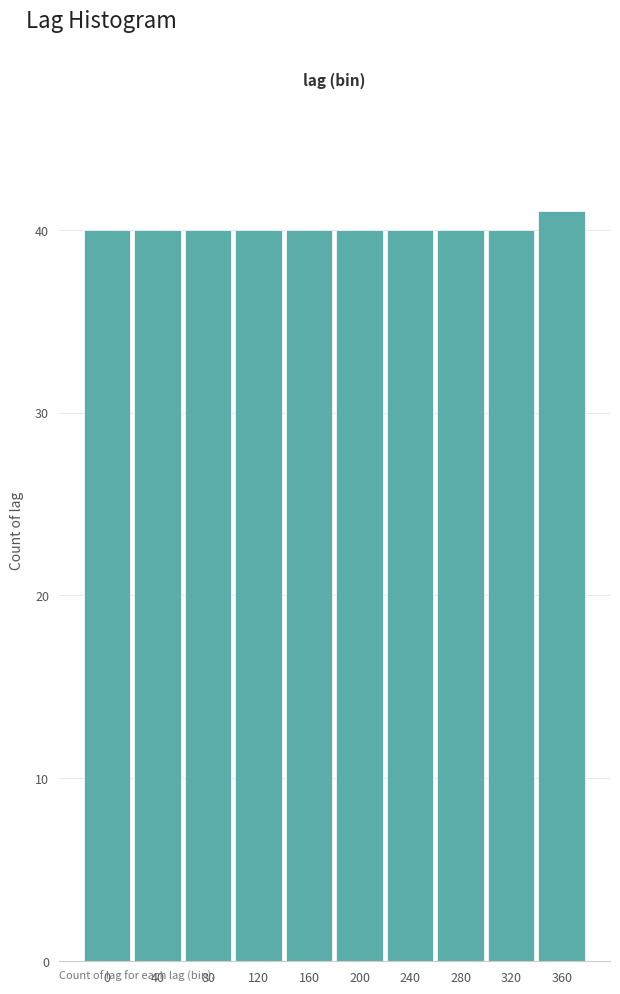

Reading right to left, extract all data points from this chart.

41	40	40	40	40	40	40	40	40	40